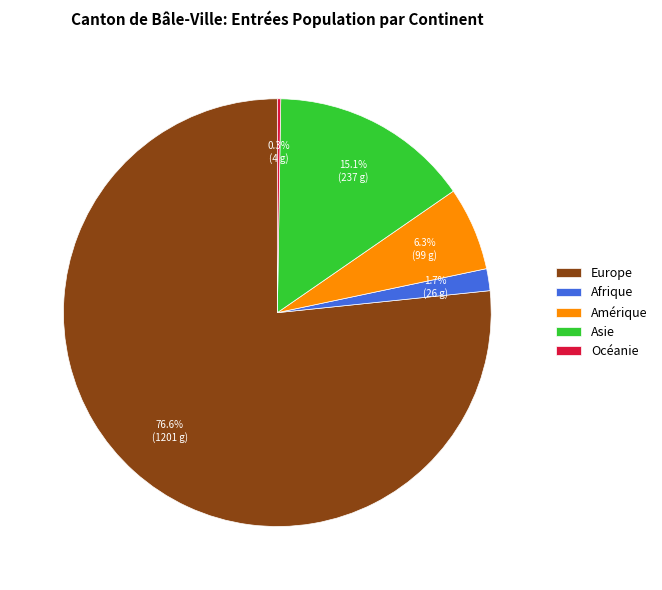

What is the largest slice in the pie chart?

Europe